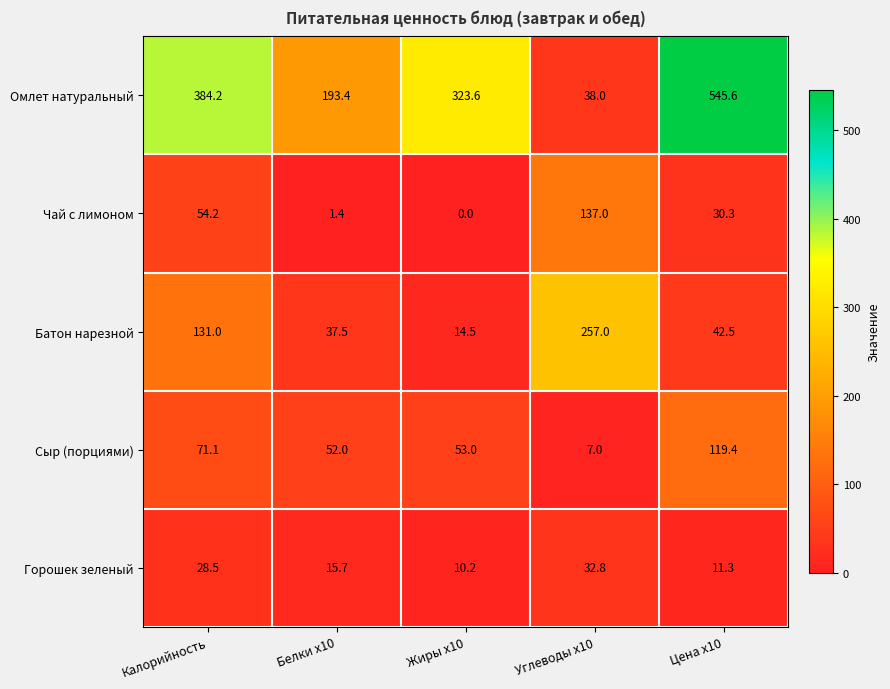

Which label corresponds to the smallest value in the chart?

Жиры x10